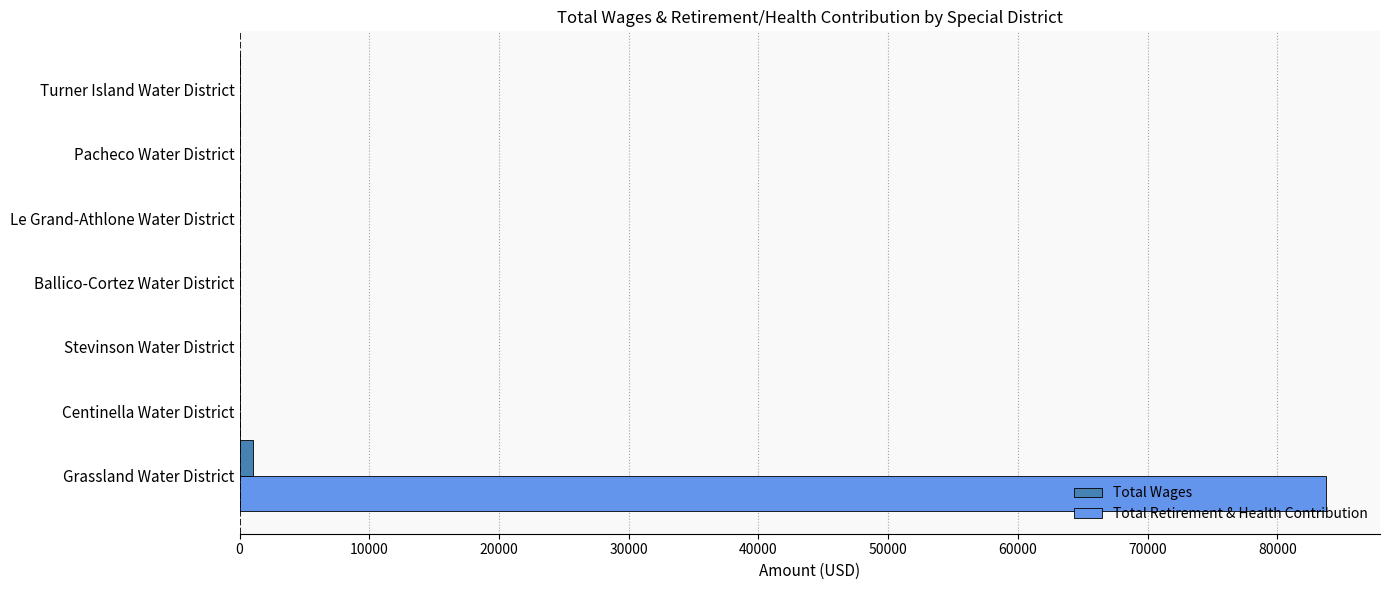

Which label corresponds to the largest value in the chart?

Grassland Water District